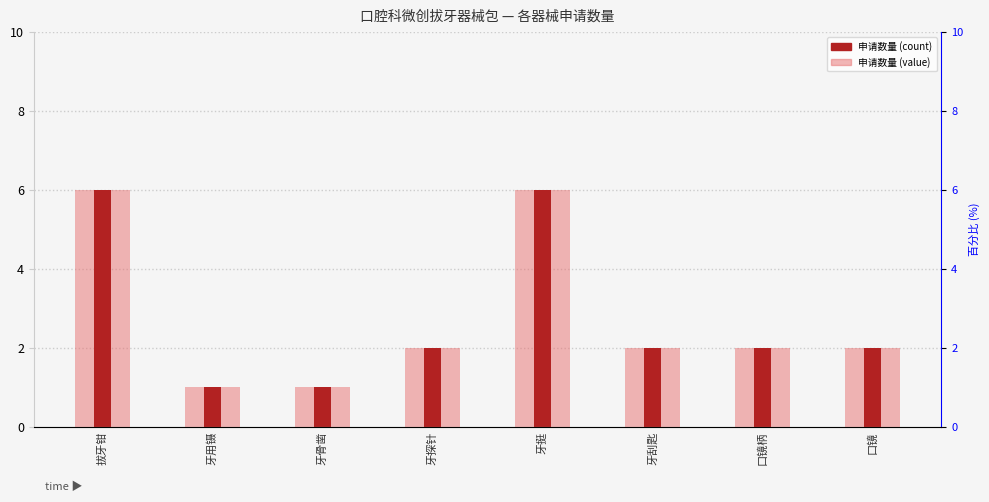

At which label does 申请数量 (light) first exceed 2?

拔牙钳